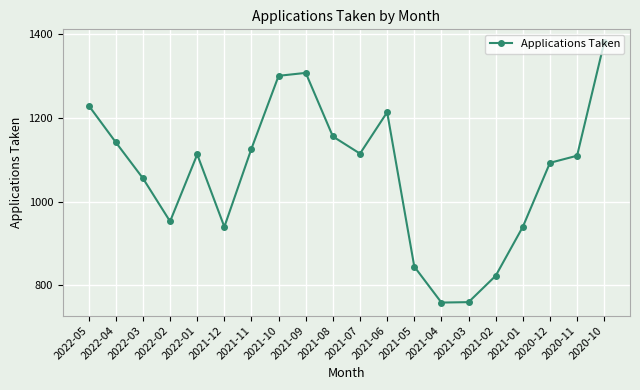

What is the maximum value shown in the chart?

1381